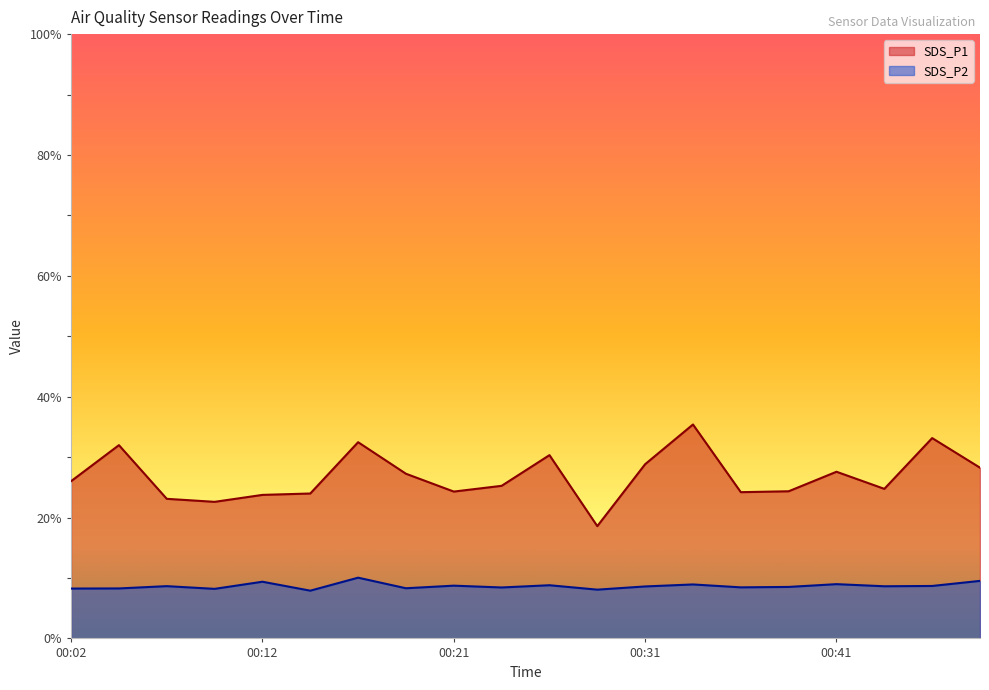

What is the average value of the SDS_P2 series?

8.7